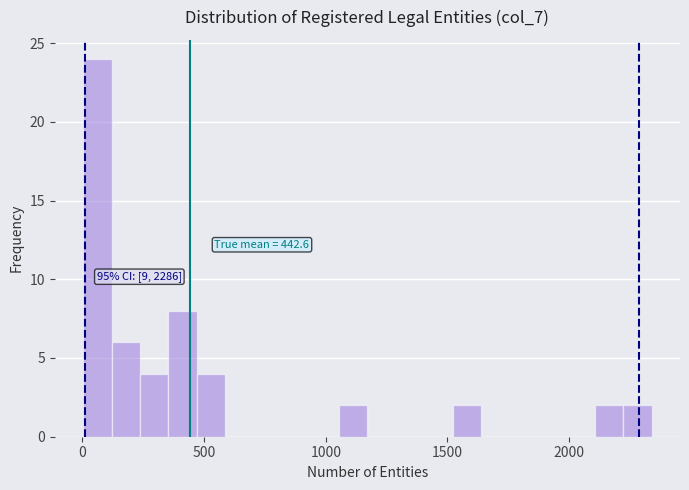

Around what value on the x-axis is the tallest bar? Give the approximate position of its centre, as read against the axis.

50